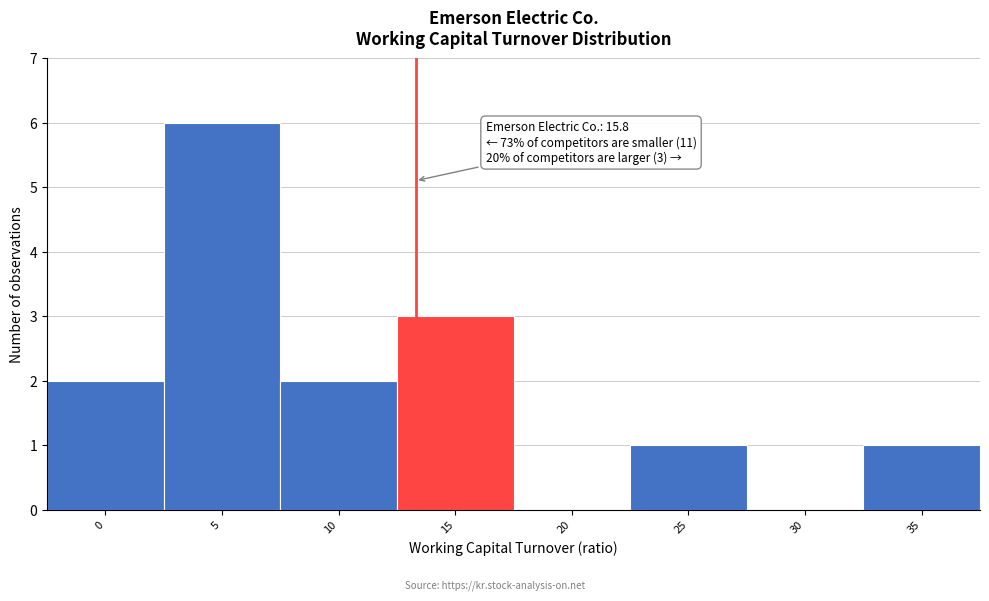

Reading left to right, what are all the values shown in this chart?

0=2	5=6	10=2	15=3	20=0	25=1	30=0	35=1